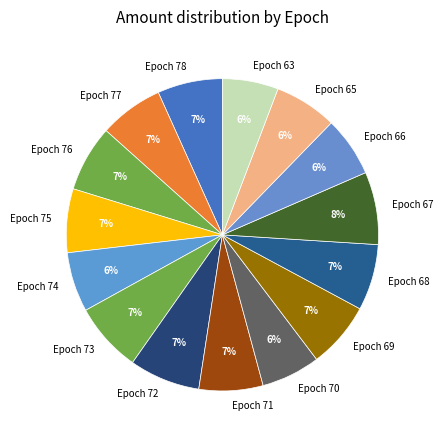

Approximately how many times larger is the value at Epoch 67 compared to Epoch 75?

1.1